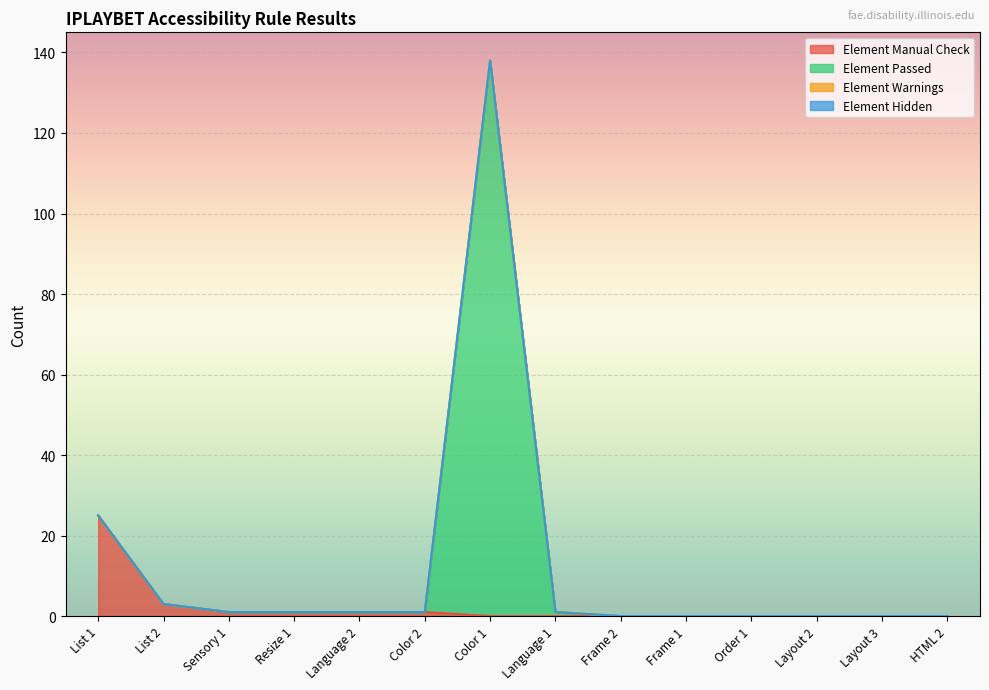

Rank the series by their average value, from lowest to highest.

Element Manual Check, Element Passed